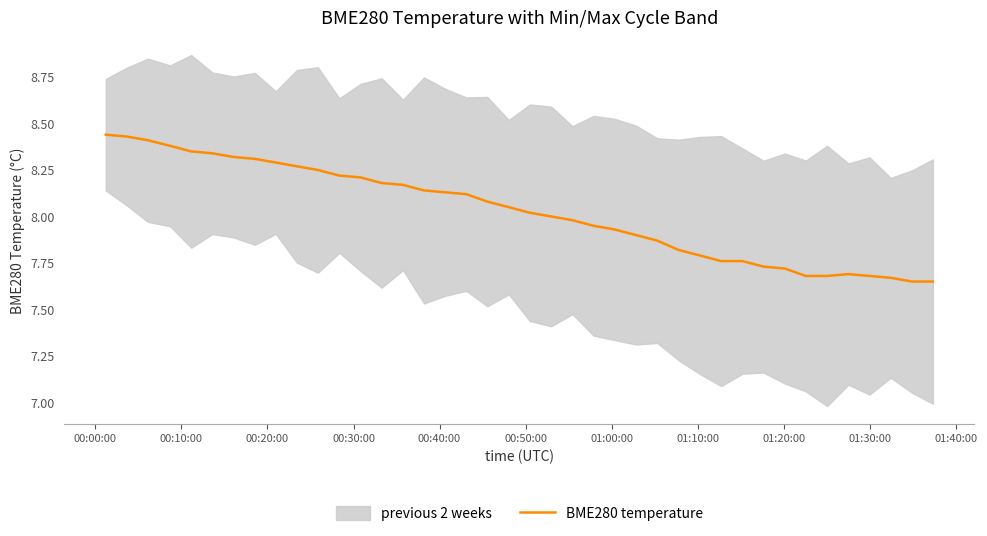

True or false: the data has more than 0 interior local peaks.

True